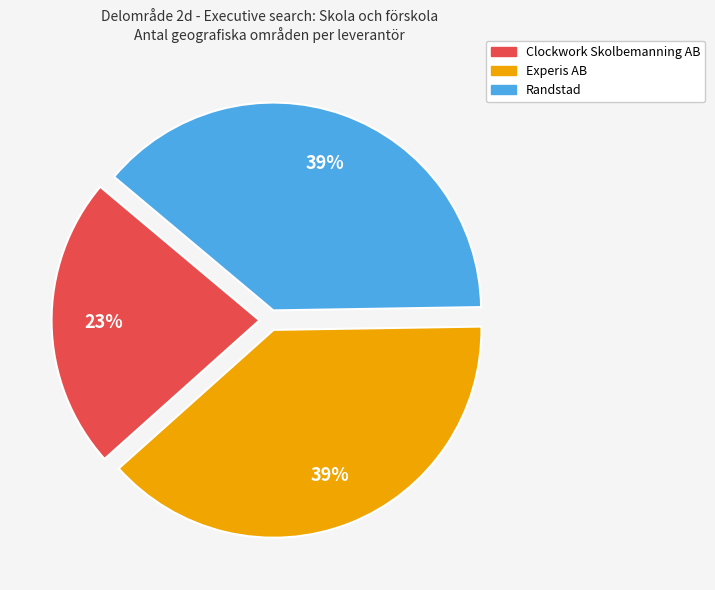

Is the sum of Experis AB and Clockwork Skolbemanning AB greater than half?

Yes